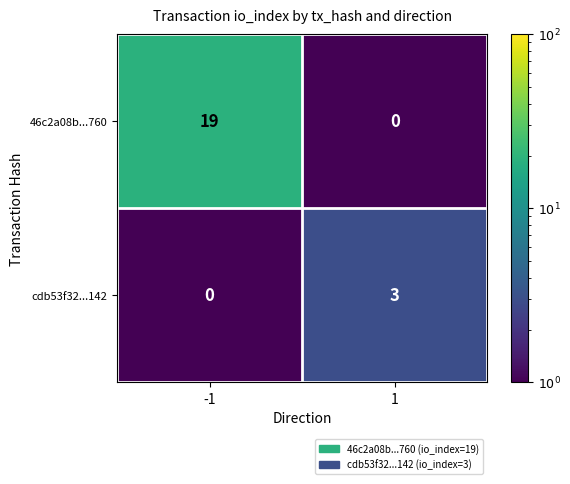

Which series has the largest total across all categories?

46c2a08b...760